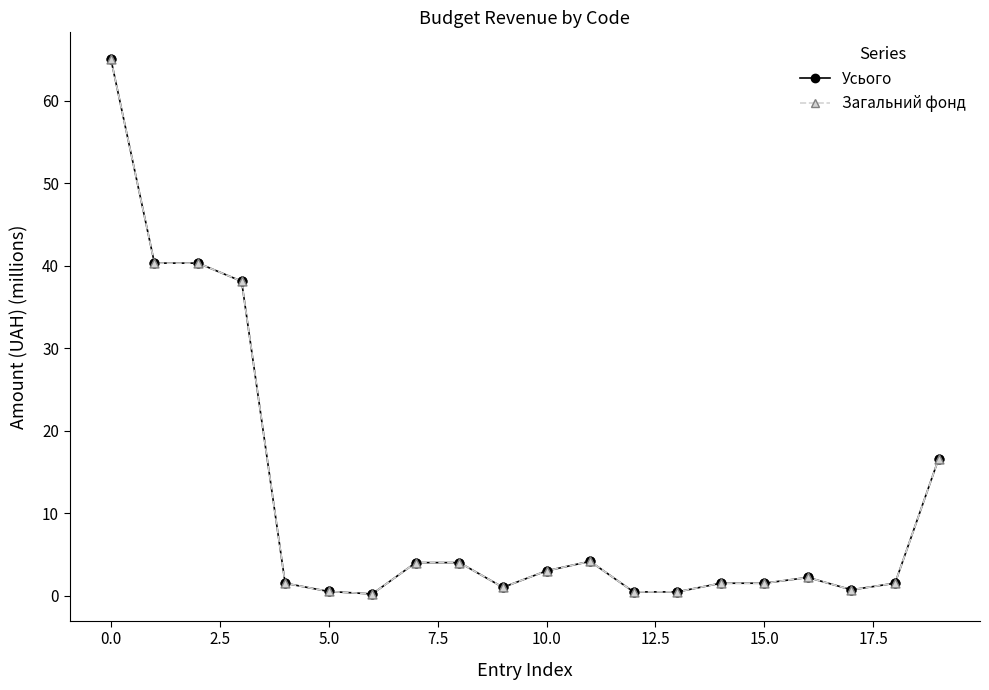

Which series has the widest spread of values?

Усього